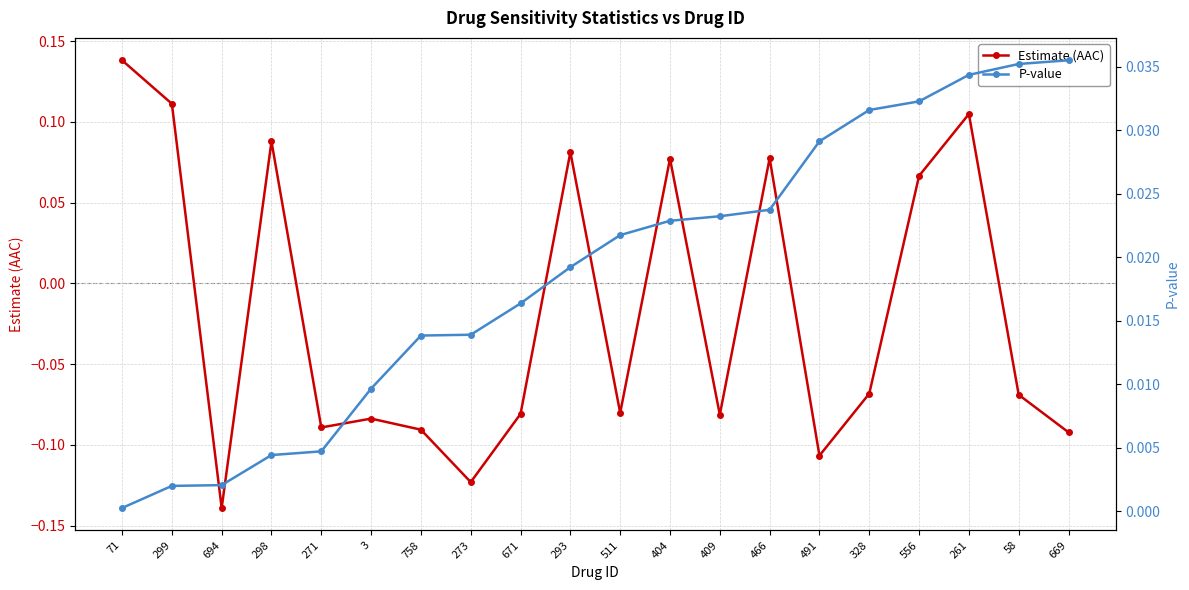

How many lines are shown in the chart?

2